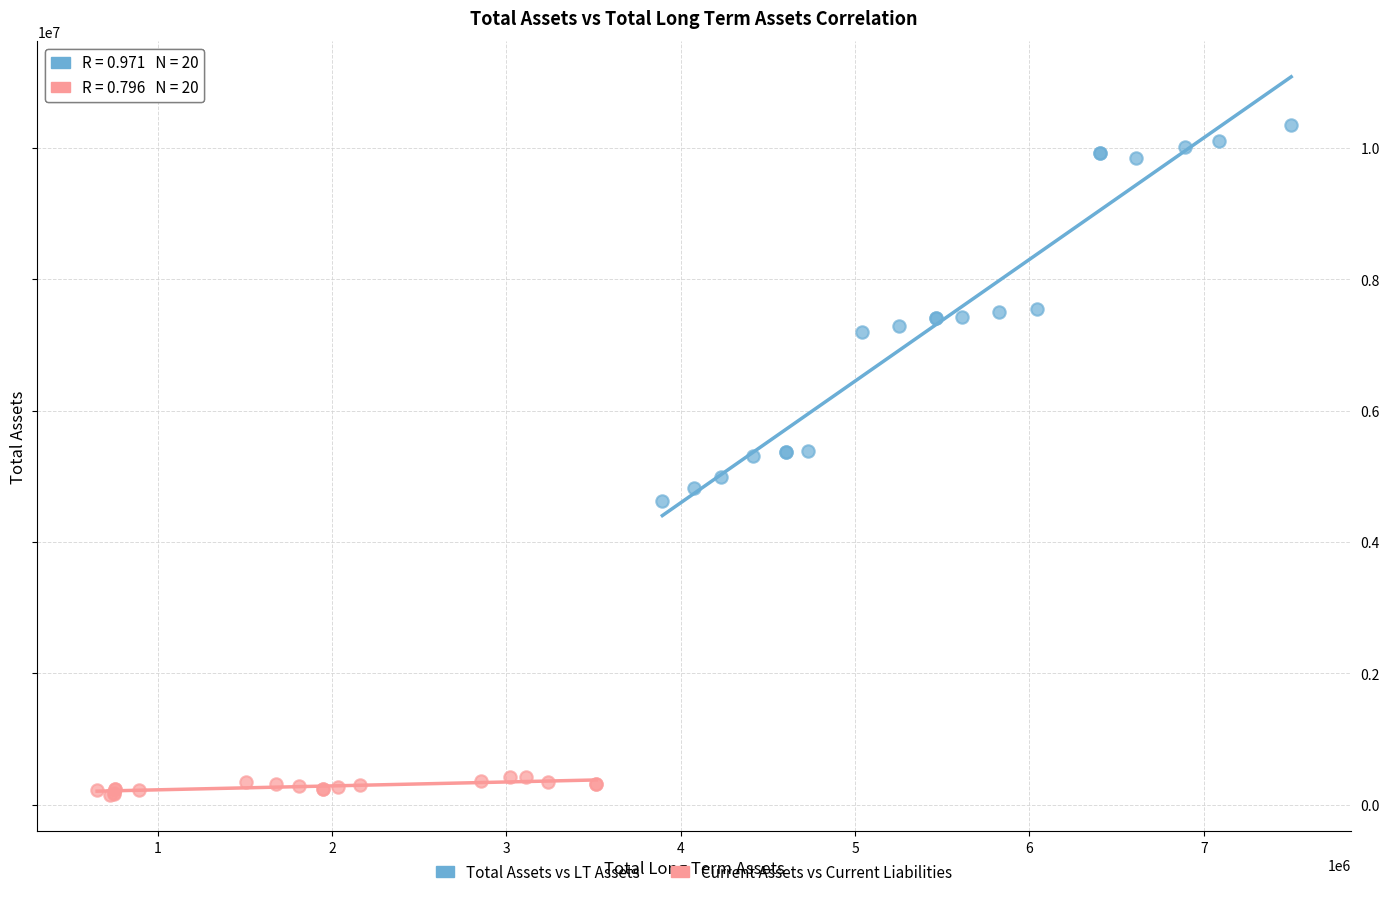

Which series contains the lowest Y value?

Current Assets vs Current Liabilities